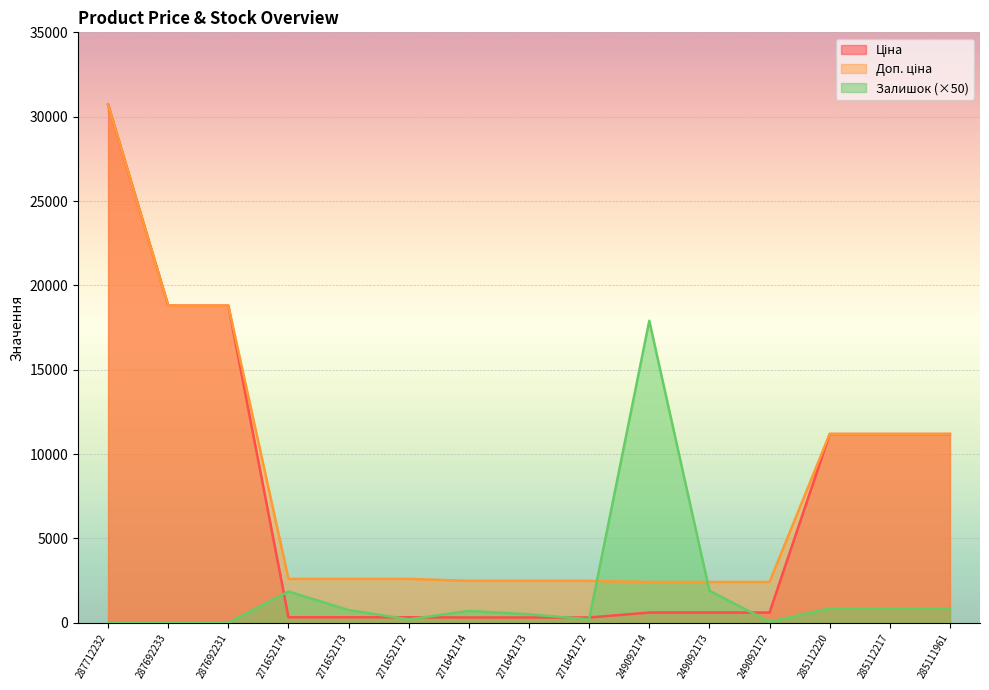

Which has a higher value, 249092172 or 249092174?

249092172